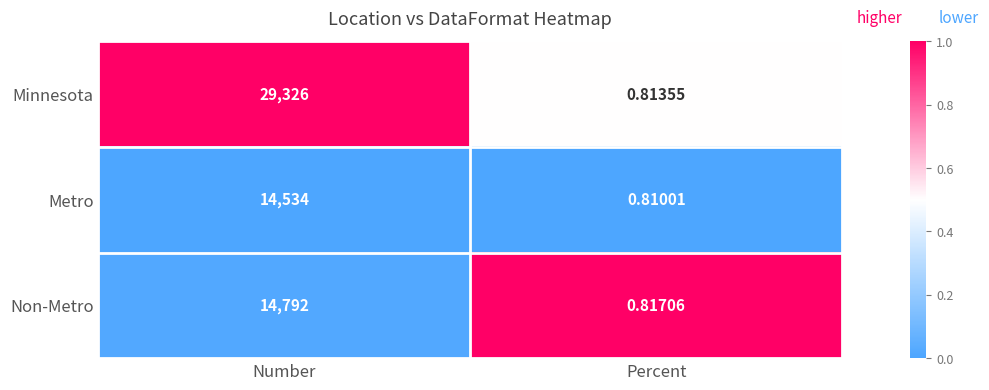

Which series has the widest spread of values?

Minnesota